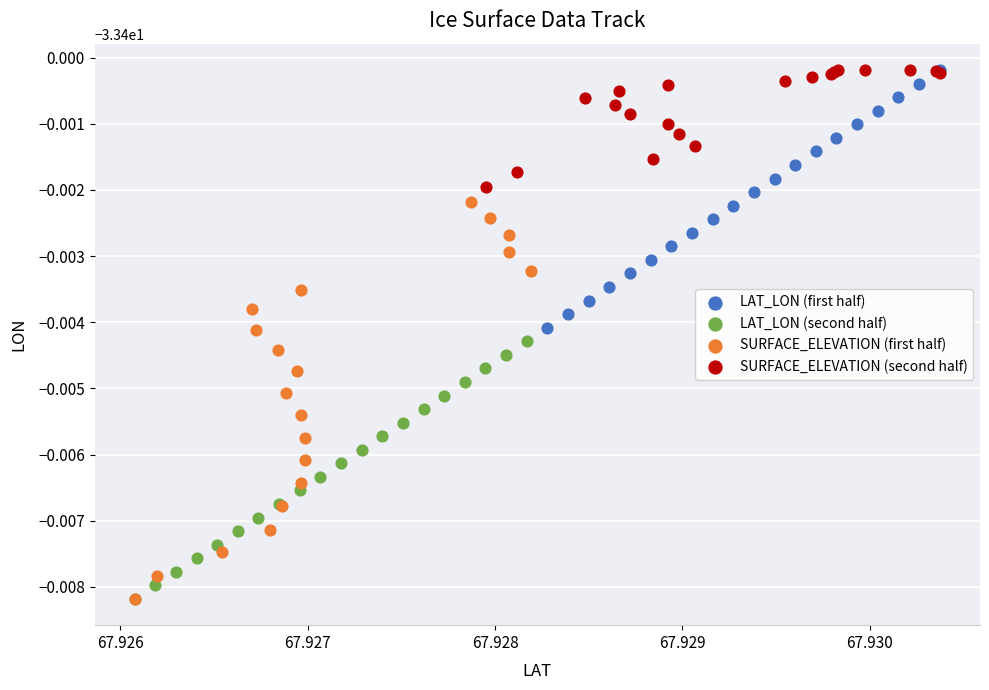

What are all the series names shown in the legend?

LAT_LON (first half), LAT_LON (second half), SURFACE_ELEVATION (first half), SURFACE_ELEVATION (second half)